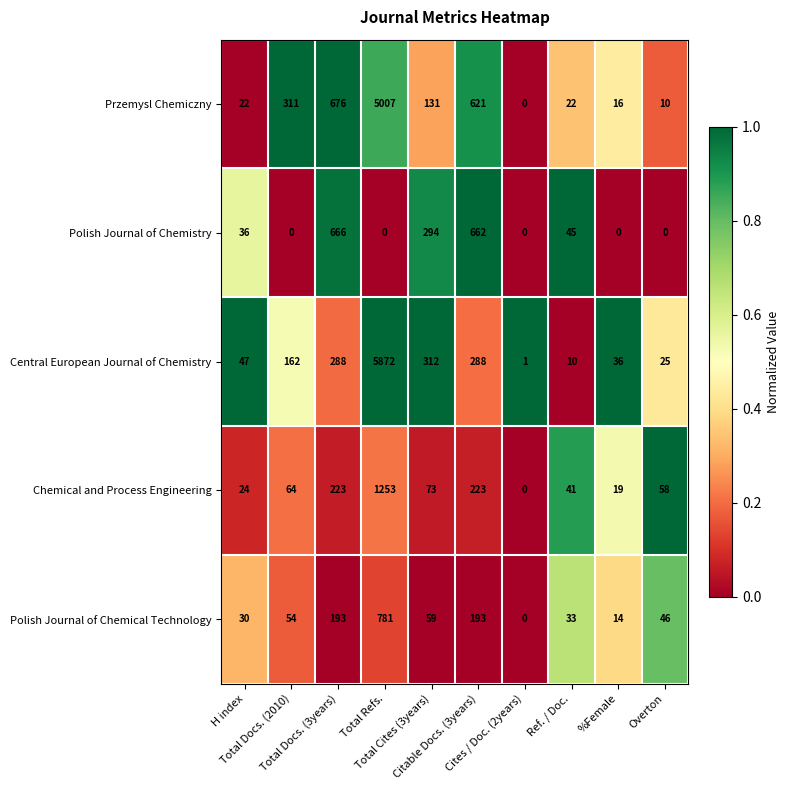

Count the number of data series in this chart.

5